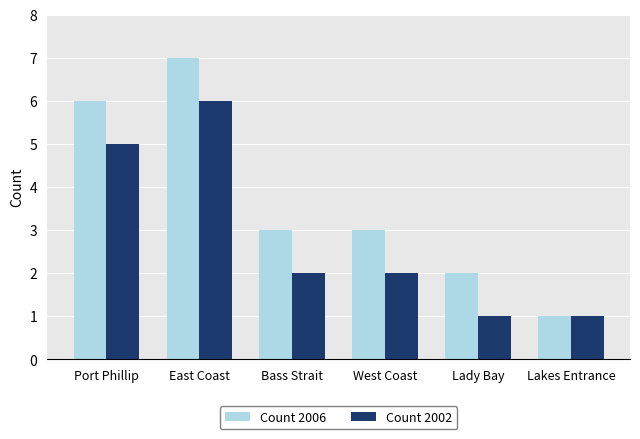

Which series has the largest range (max minus min)?

Count 2006